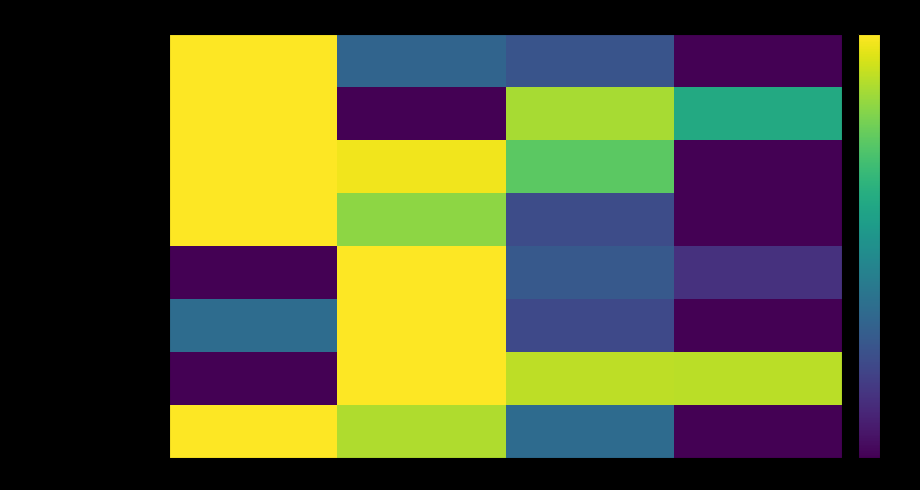

What is the difference between the highest and lowest values at 2016?

268.5